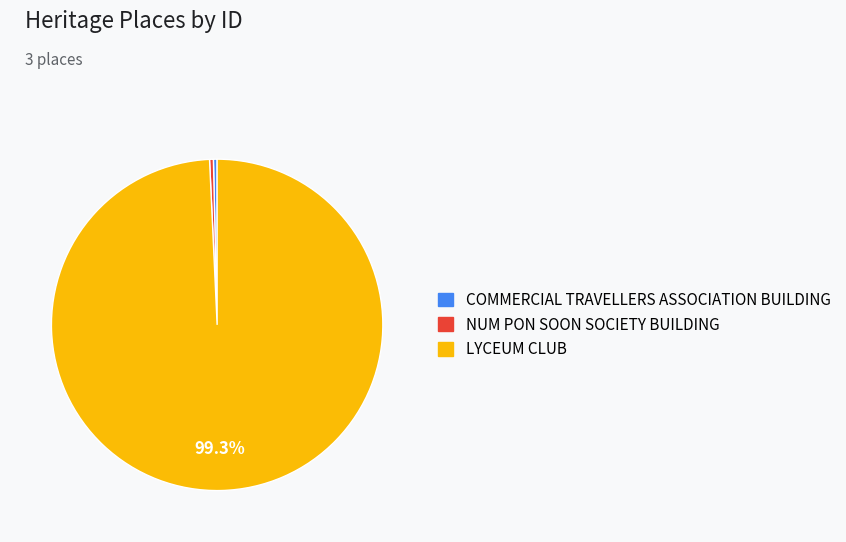

Does any single category account for the majority?

Yes